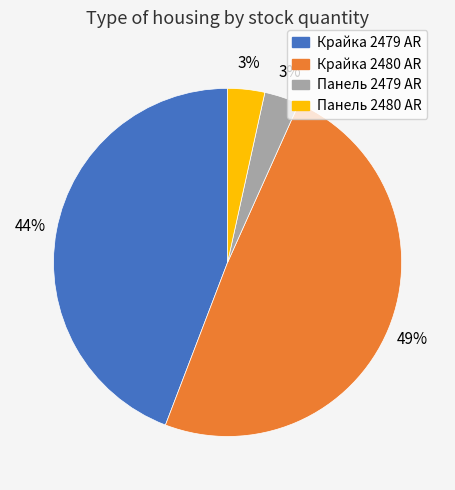

Is there a majority slice in this chart?

No